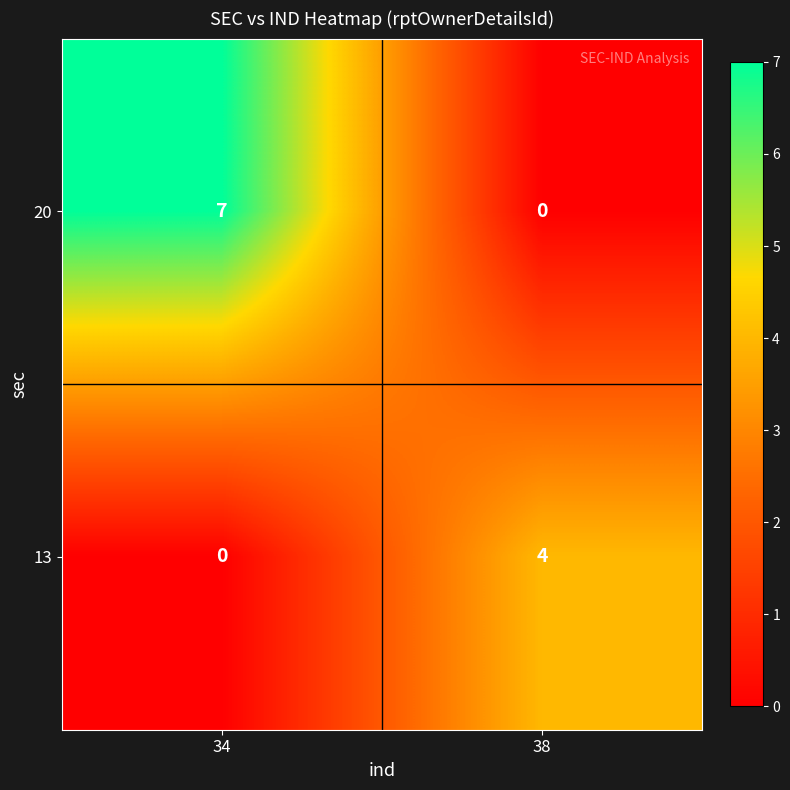

Rank the series by their average value, from lowest to highest.

13, 20